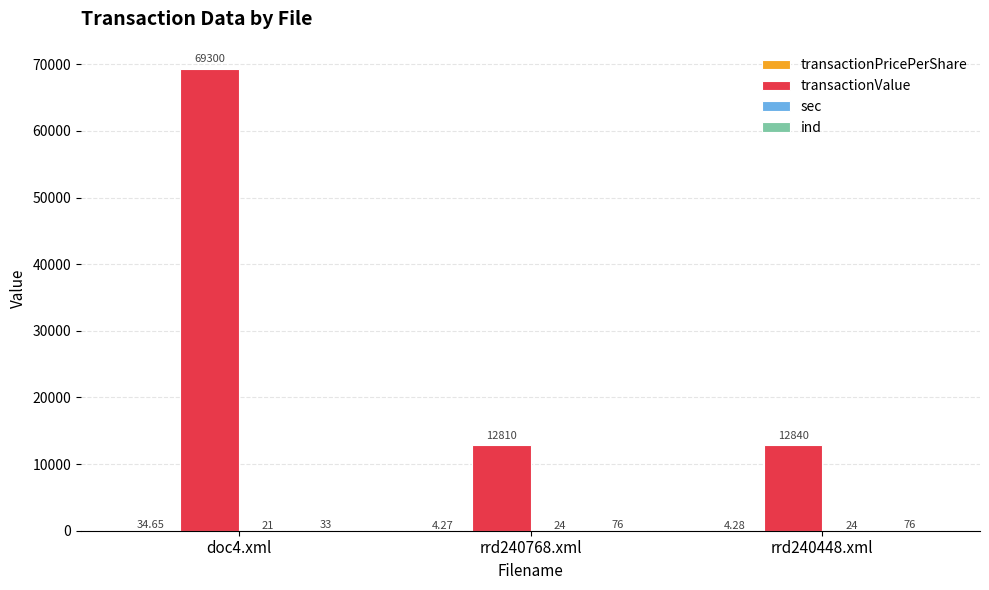

Which series changed the most between doc4.xml and rrd240768.xml?

transactionValue